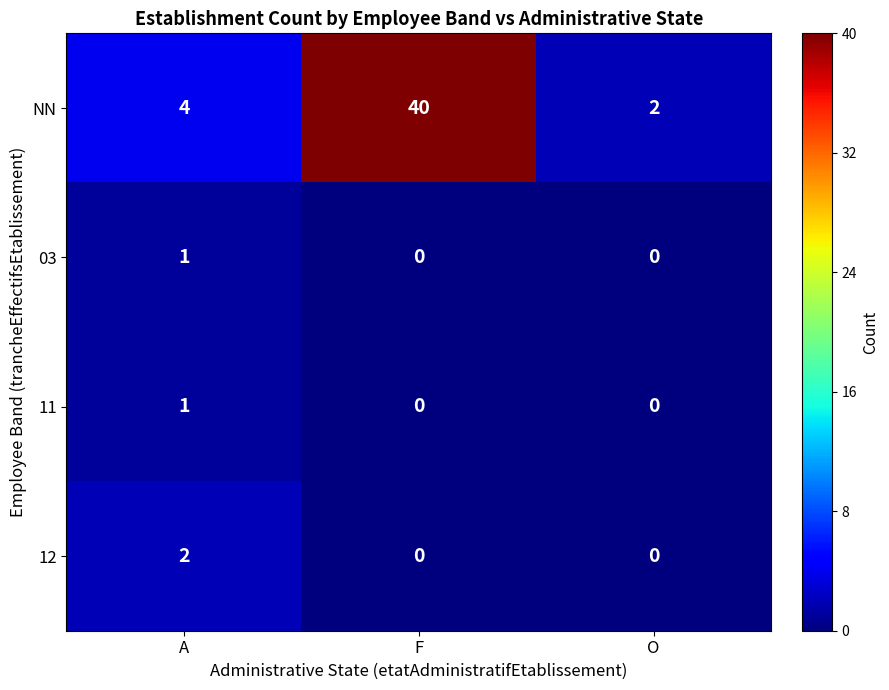

What is the total value across all series at F?

40